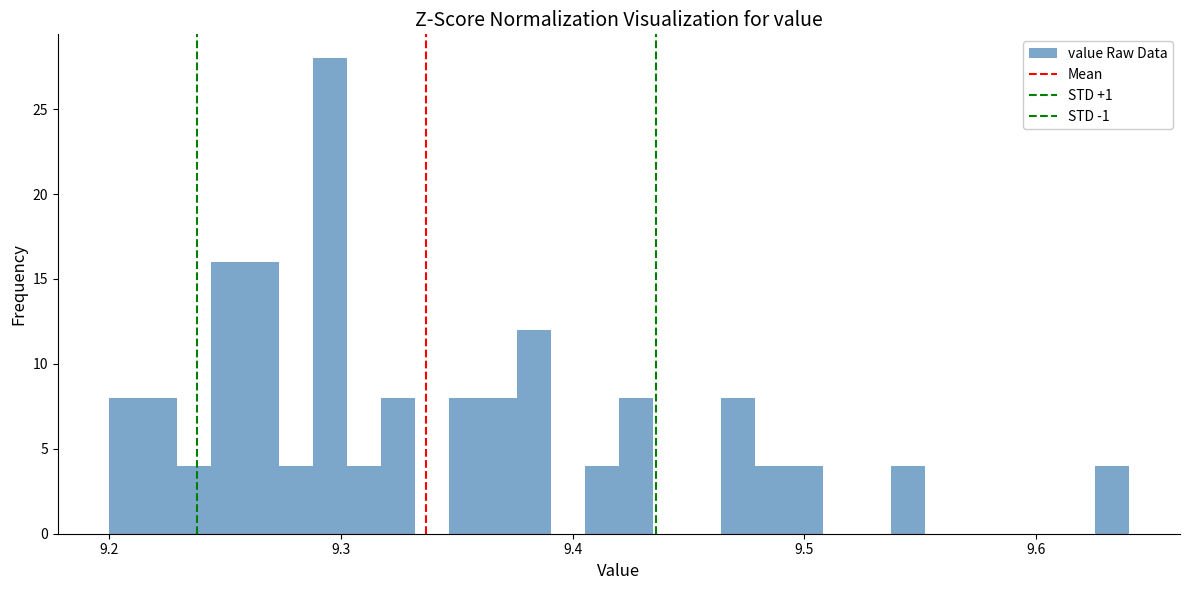

Around what value on the x-axis is the tallest bar? Give the approximate position of its centre, as read against the axis.

9.30